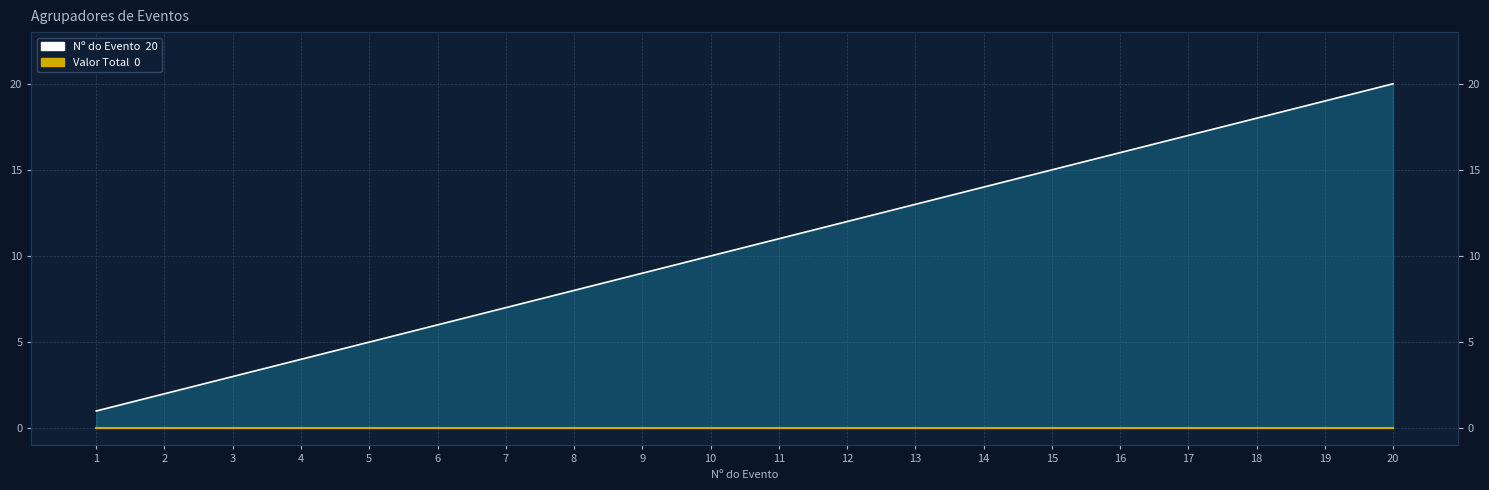

True or false: Valor Total dos Eventos (R$) and Nº do Evento (line) intersect in this chart.

False